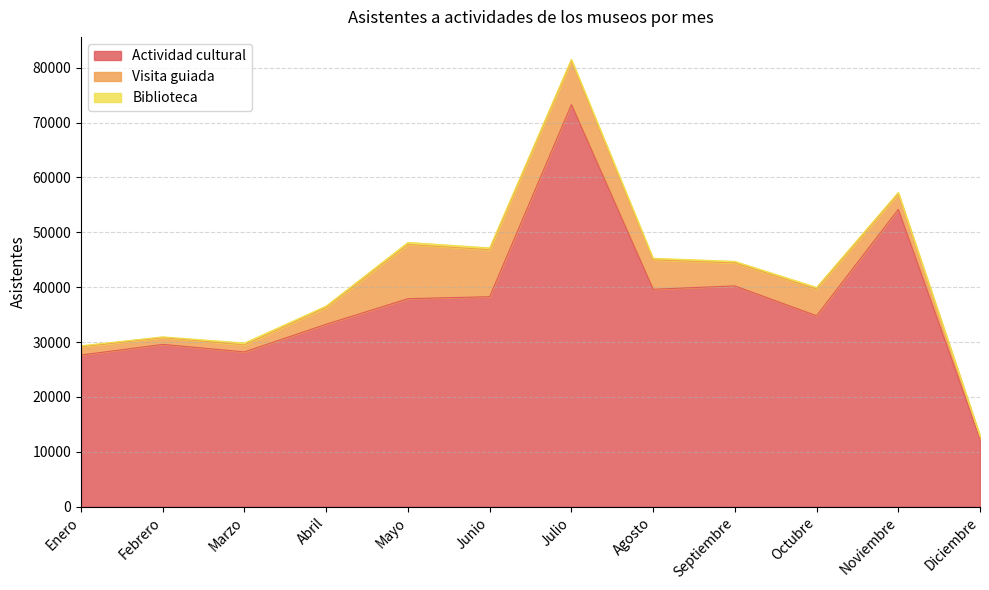

At how many categories does at least one series exceed 3621?

12